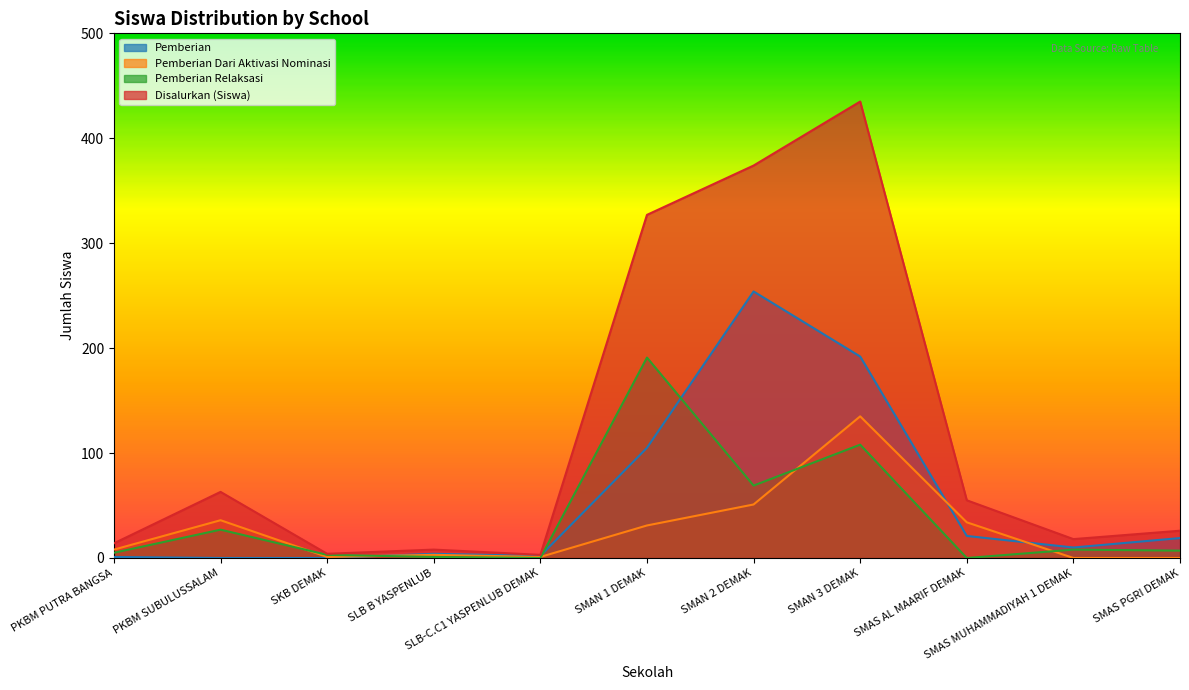

At which category is the sum across all series the highest?

SMAN 3 DEMAK